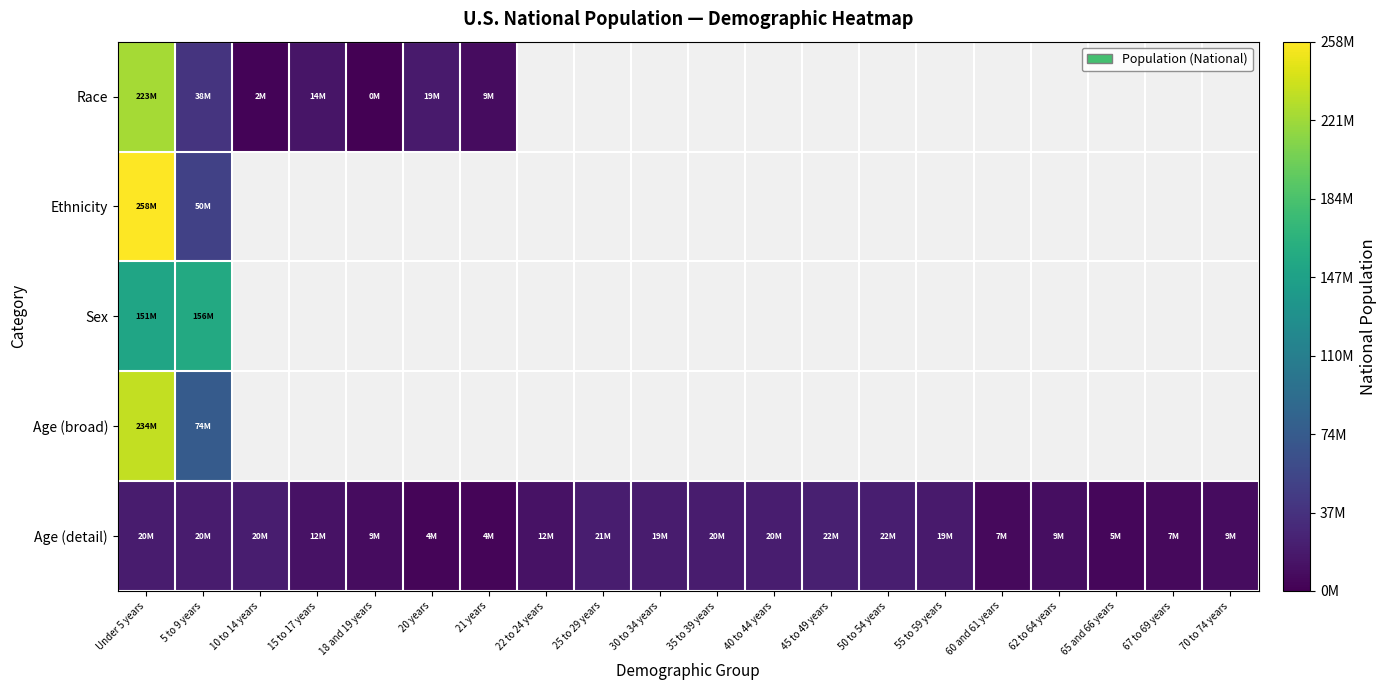

Count the number of categories in the chart.

20